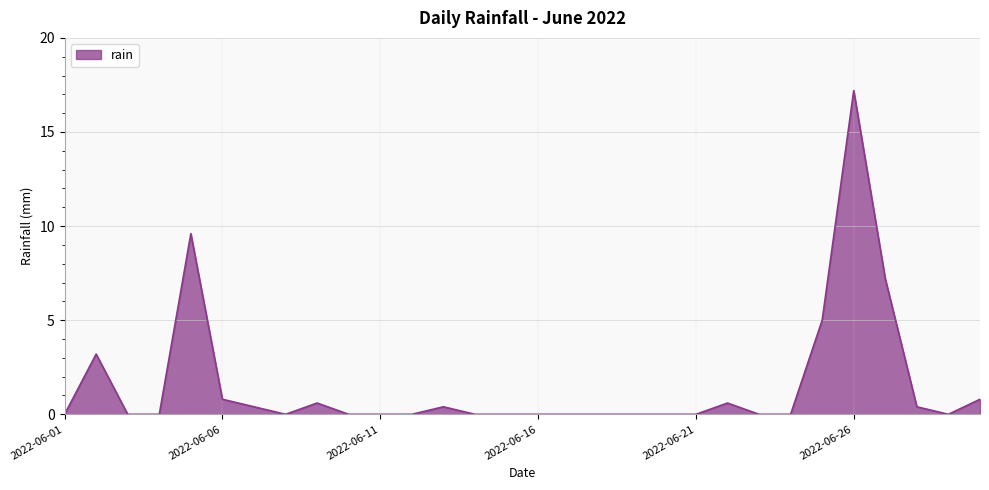

What is the difference between the maximum and minimum values?

17.2